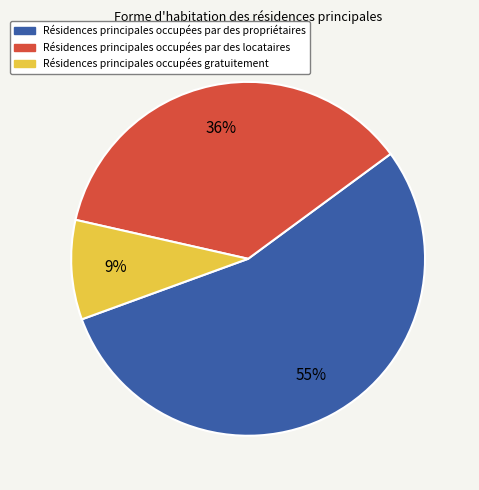

To the nearest percent, what is the average slice percentage?

33%